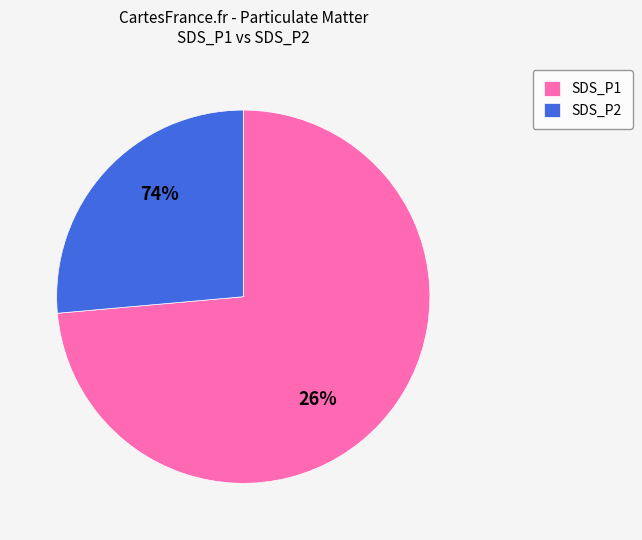

Is there any slice that represents more than half of the pie?

Yes